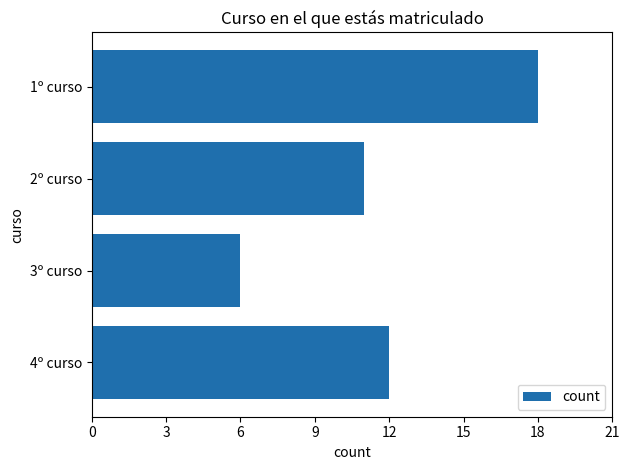

What is the greatest value displayed?

18